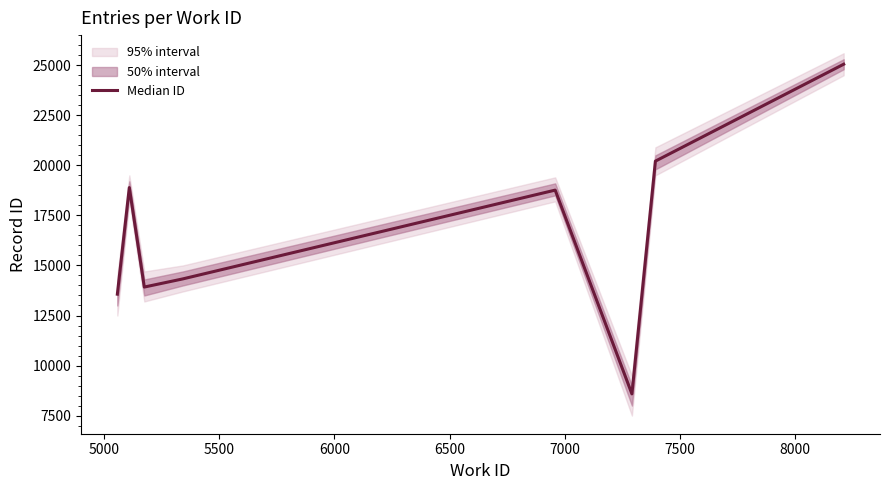

What is the maximum value for Median ID?

25051